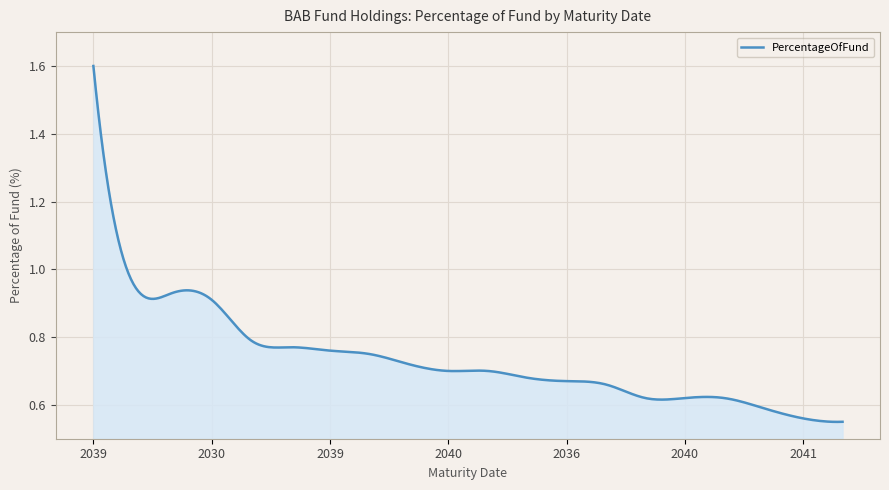

What is the maximum value shown in the chart?

1.6